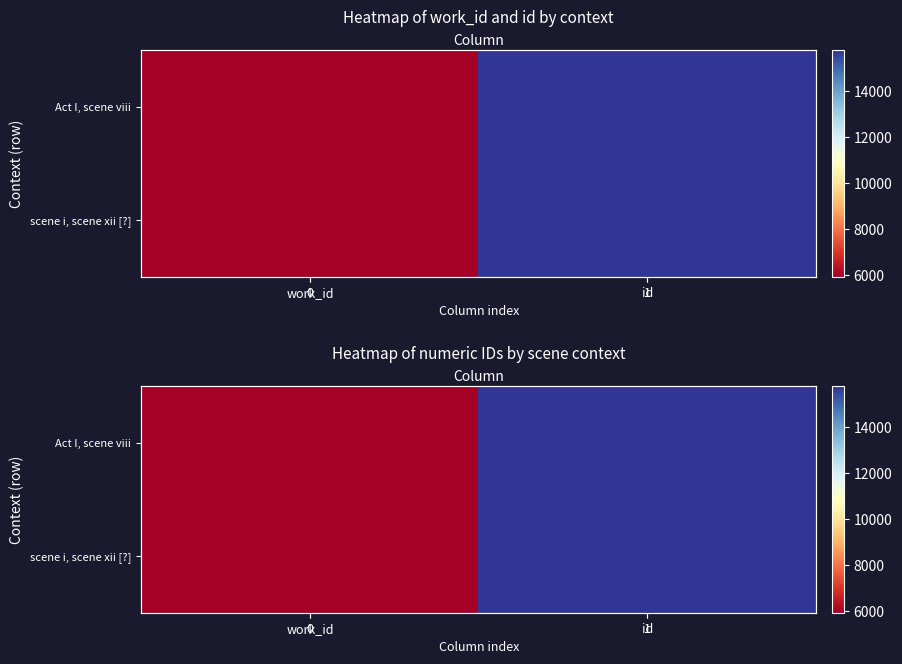

What is the average value of the scene i, scene xii [?] series?

10856